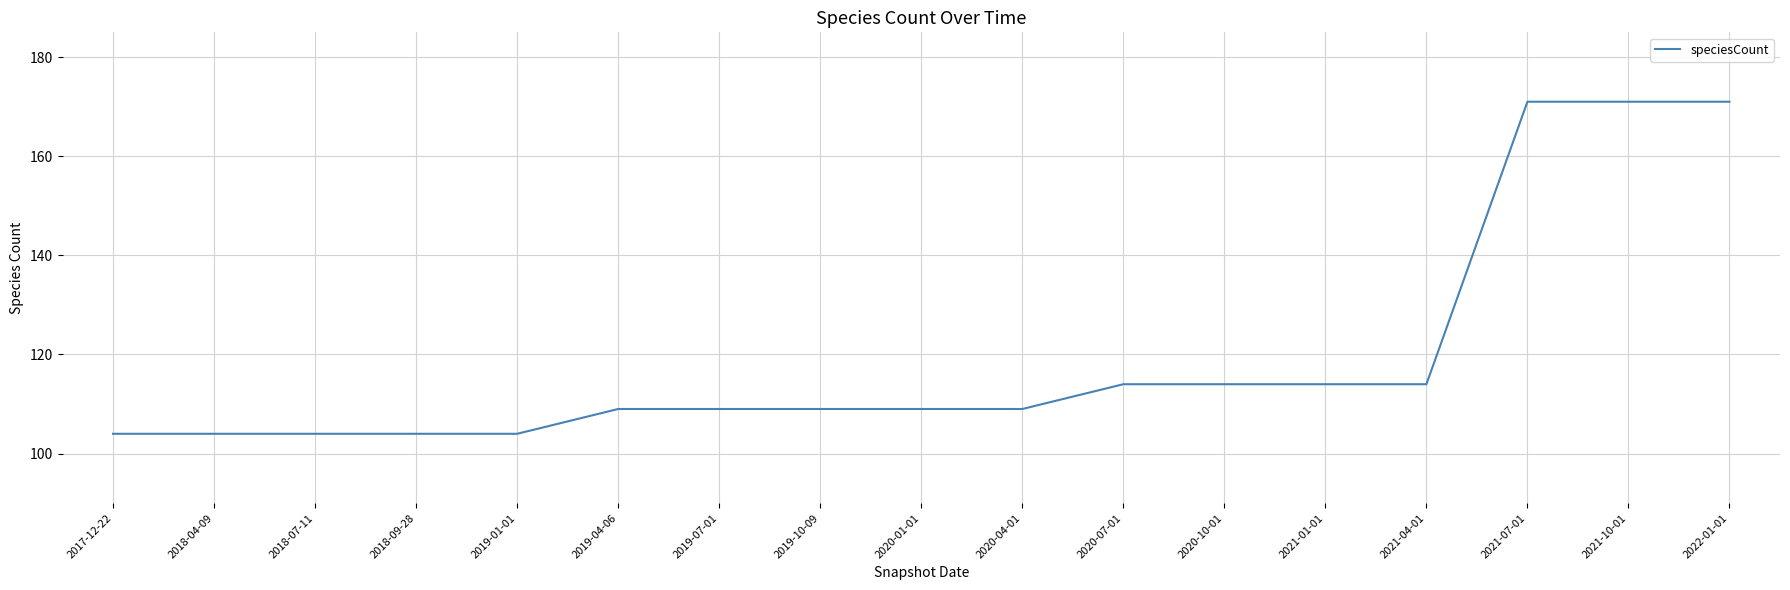

Approximately how many times larger is the value at 2019-04-06 compared to 2020-01-01?

1.0